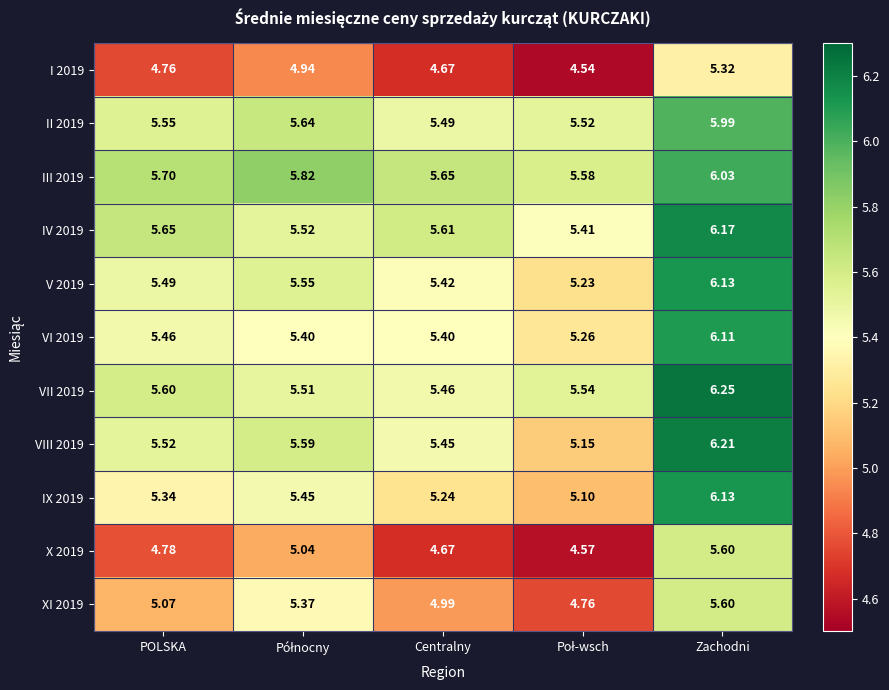

At which category is the sum across all series the highest?

Zachodni